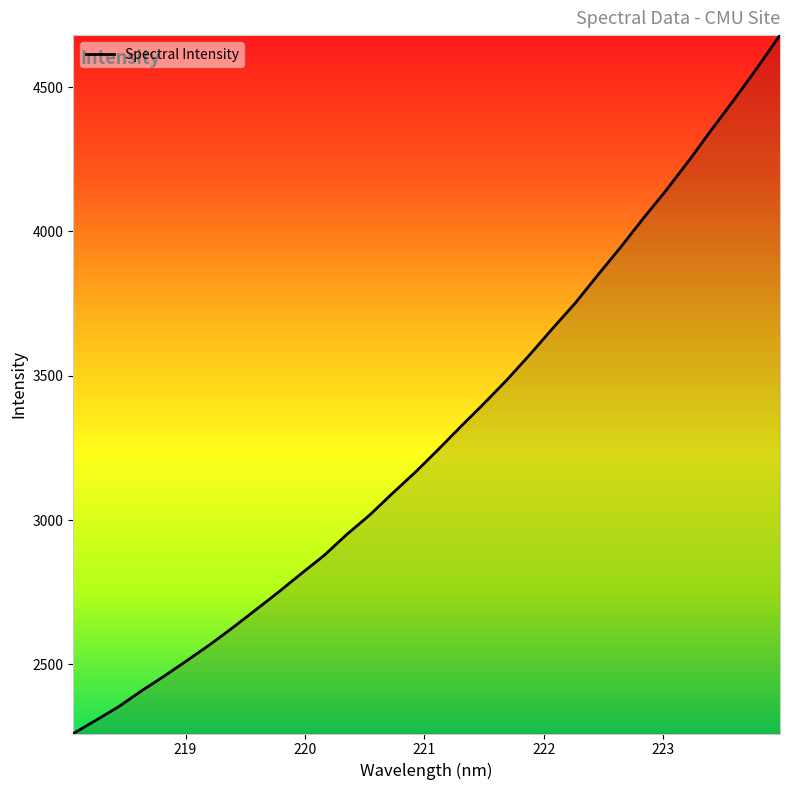

What is the smallest value displayed?

2261.0